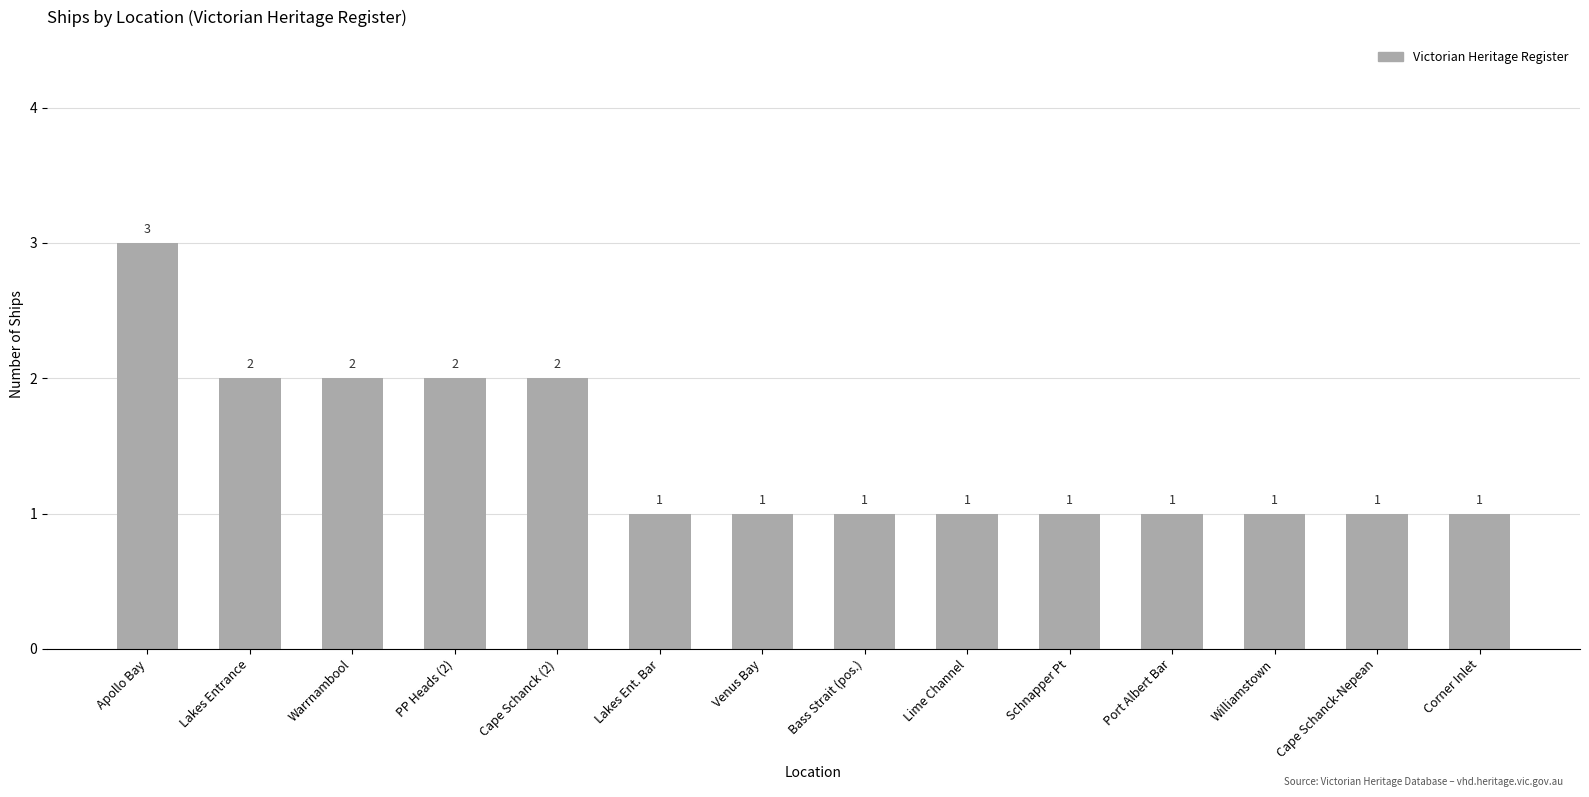

Reading left to right, transcribe all the data shown in this chart.

Apollo Bay=3	Lakes Entrance=2	Warrnambool=2	PP Heads (2)=2	Cape Schanck (2)=2	Lakes Ent. Bar=1	Venus Bay=1	Bass Strait (pos.)=1	Lime Channel=1	Schnapper Pt=1	Port Albert Bar=1	Williamstown=1	Cape Schanck-Nepean=1	Corner Inlet=1